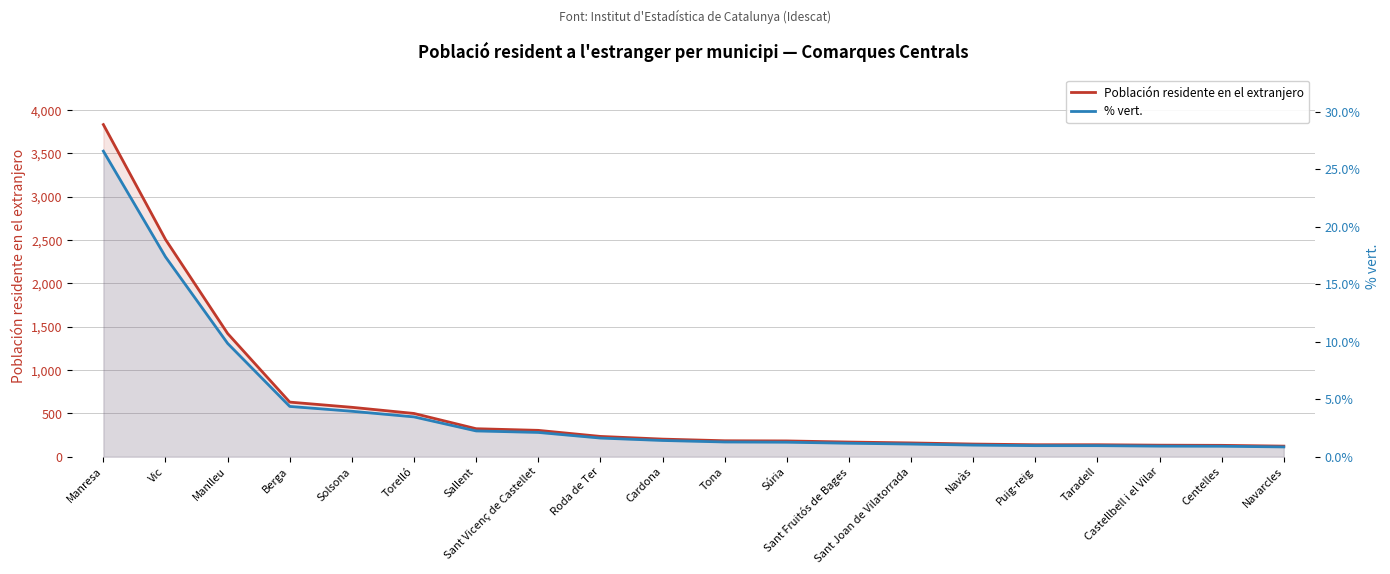

What is the label of the 3rd point from the right?

Castellbell i el Vilar